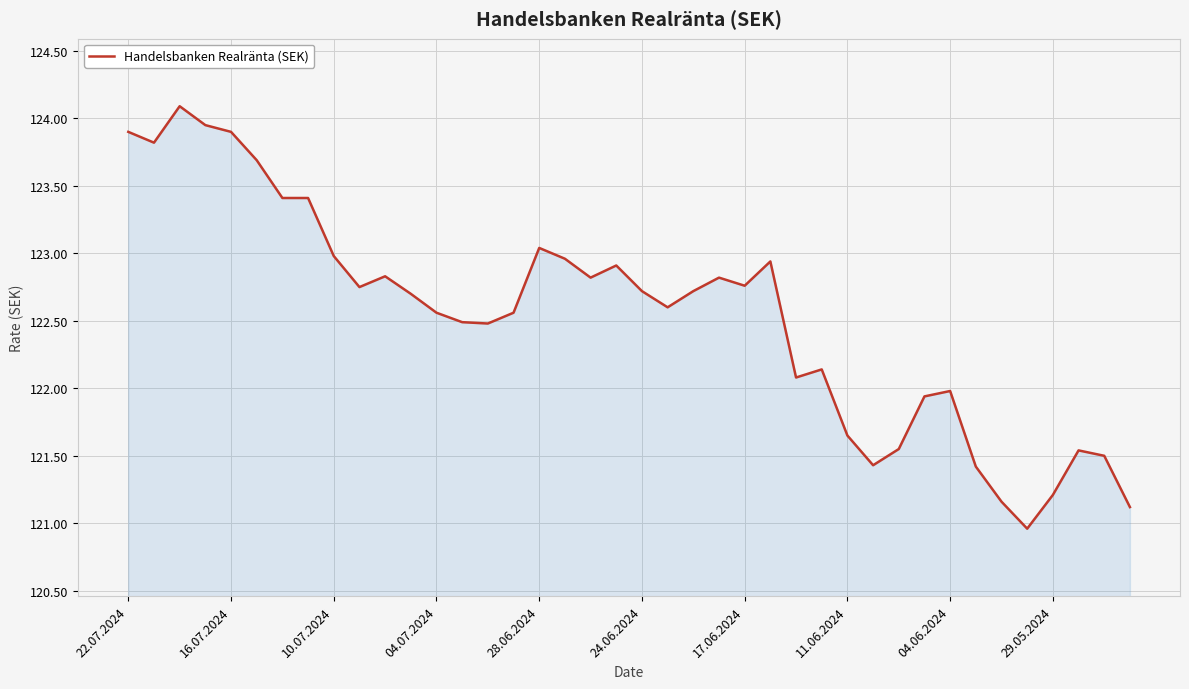

What is the difference between the second highest and minimum values?

3.0